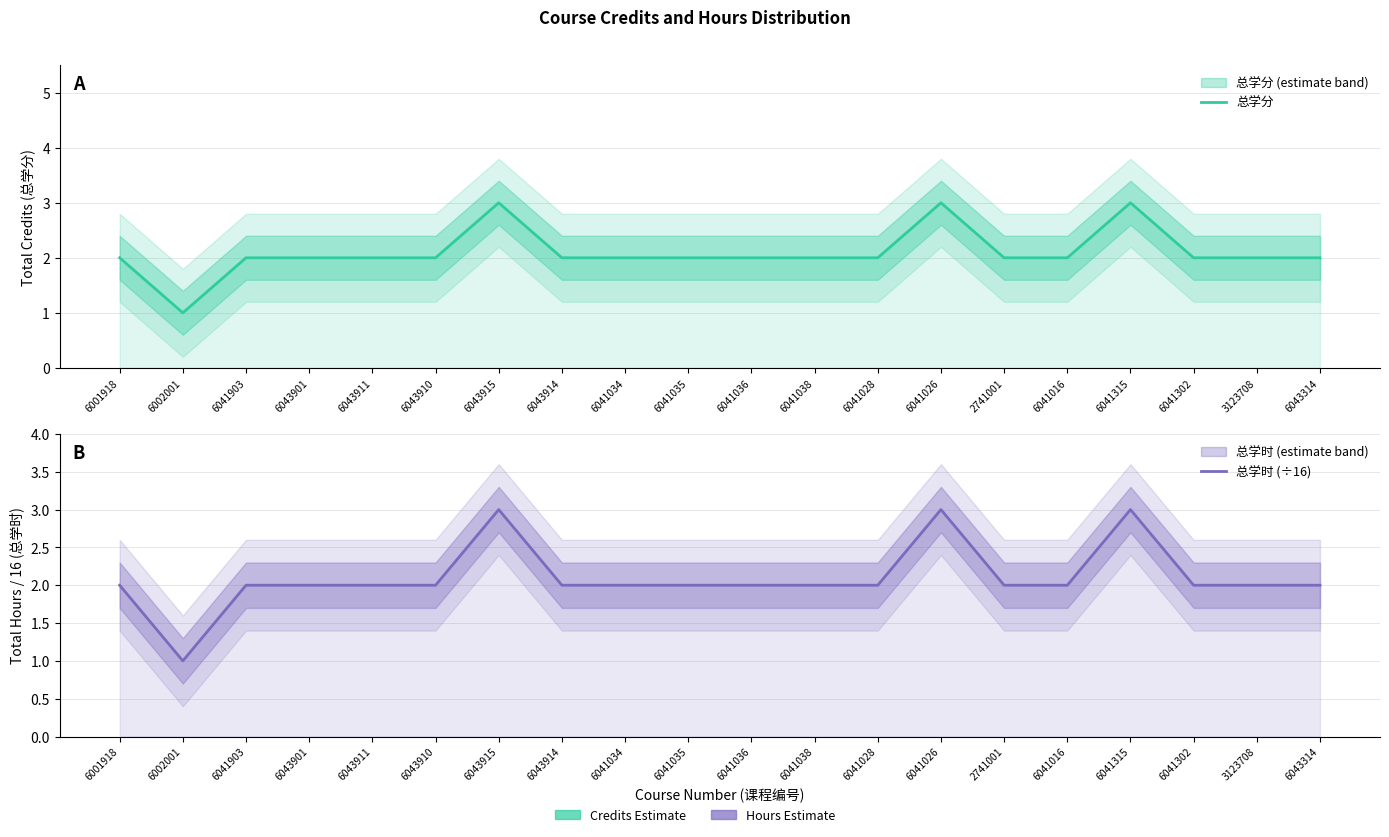

True or false: 总学时 (÷16) has more than 2 interior local peaks.

True